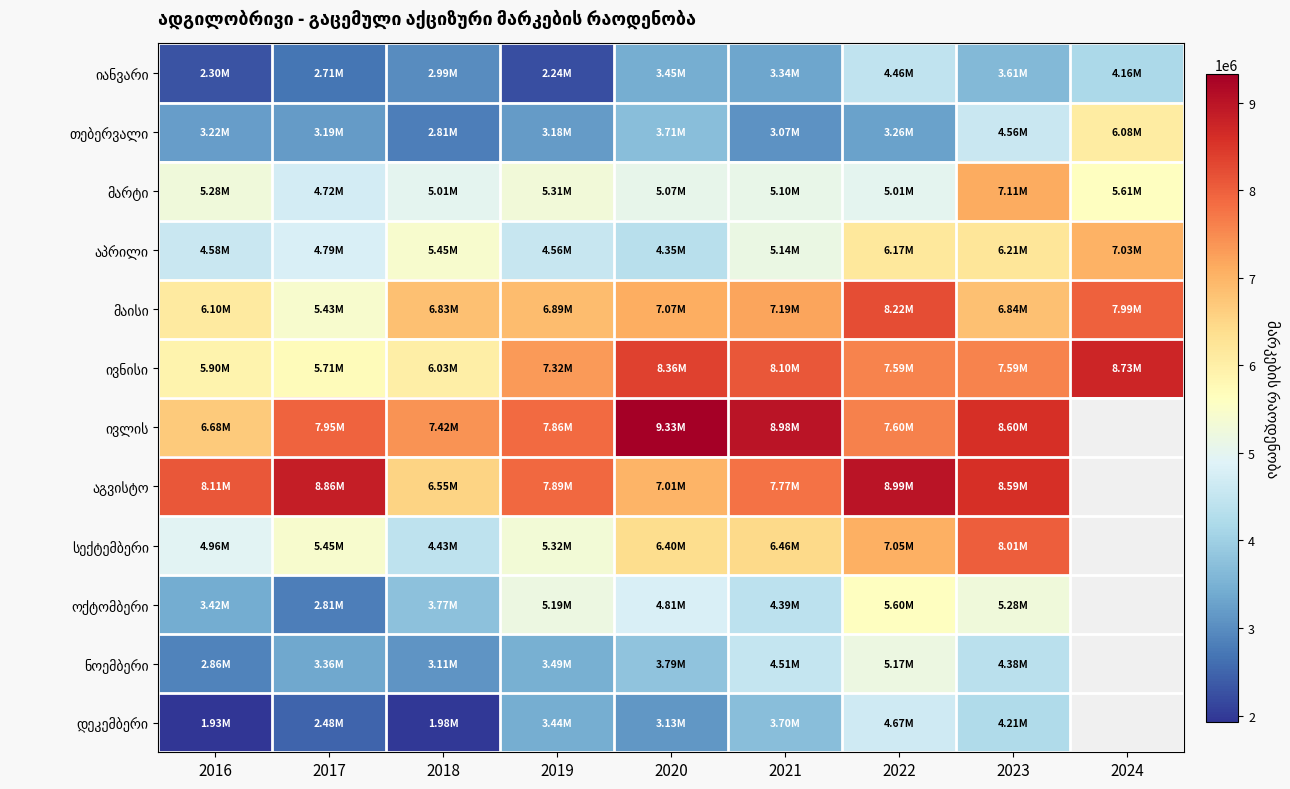

What is the total value across all series at 2018?

56361551.0